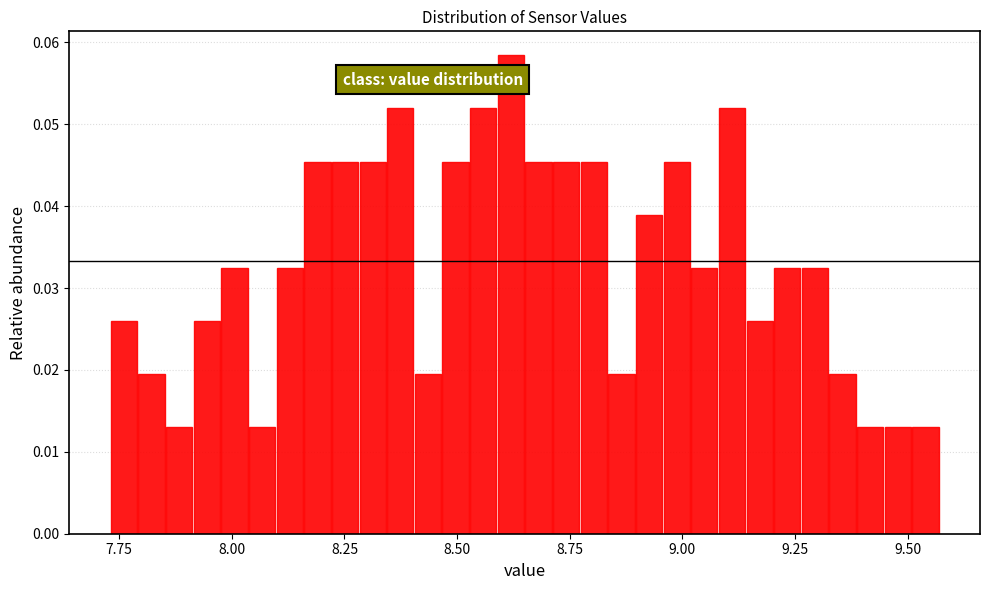

Read against the x-axis, roughly where is the centre of the tallest bar?

8.60